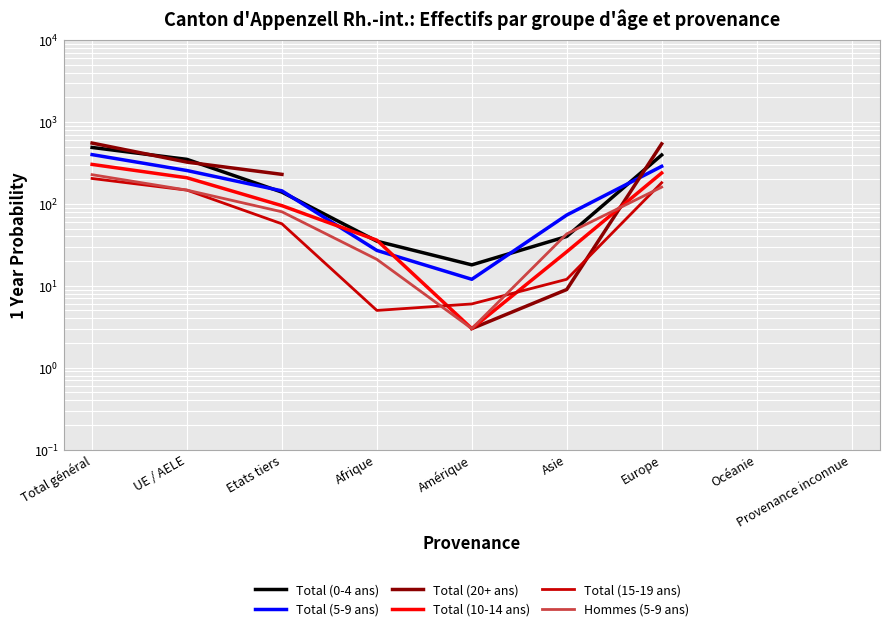

How many values in the Total (5-9 ans) series are below 255?

4